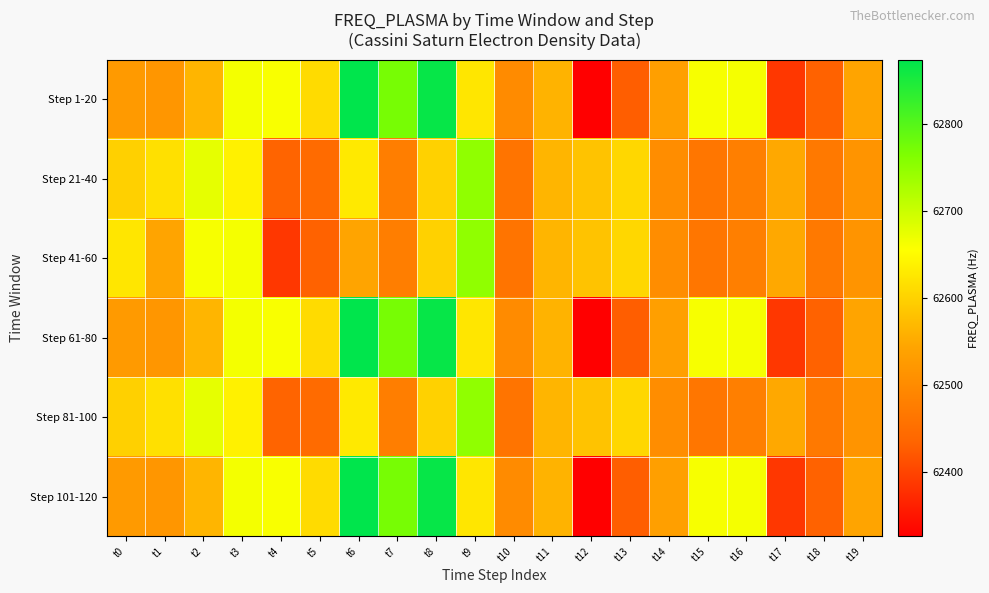

What is the total value across all series at t2?

375706.9